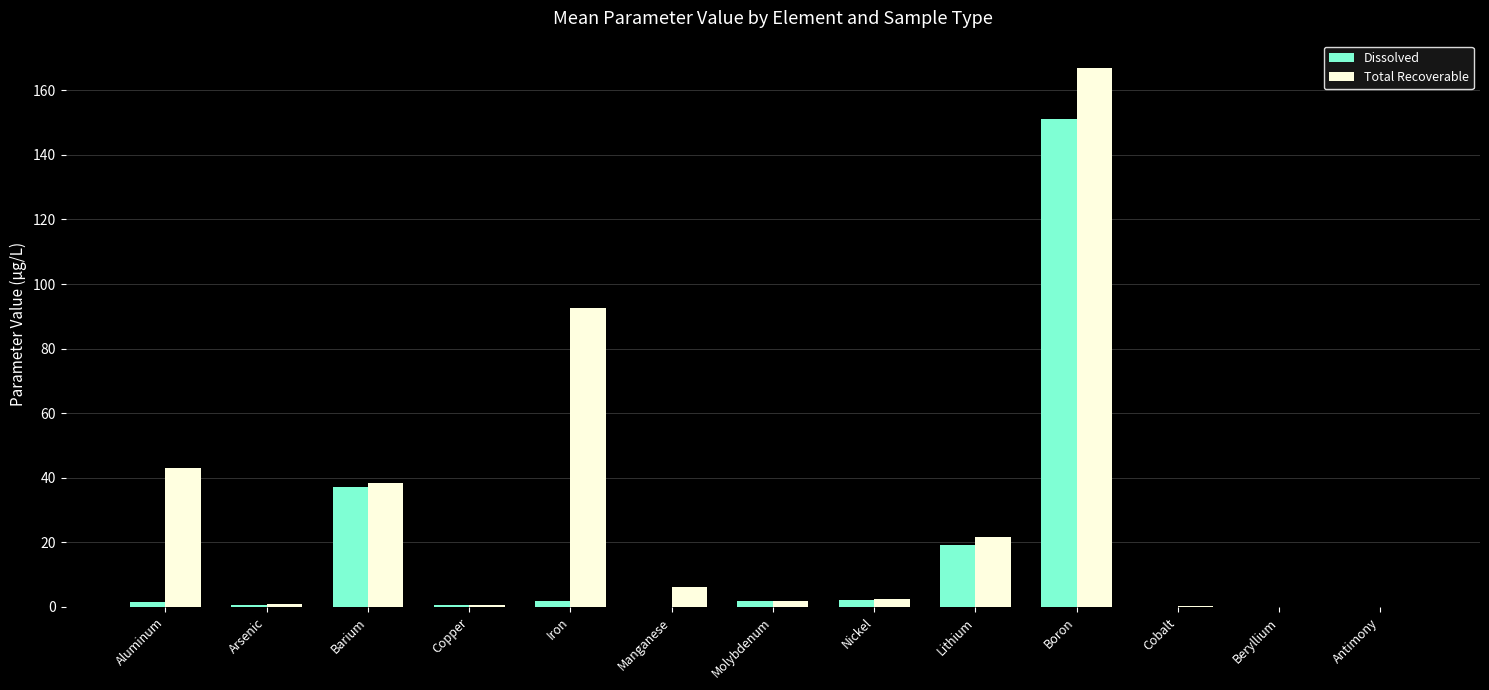

How many groups of bars are there?

13